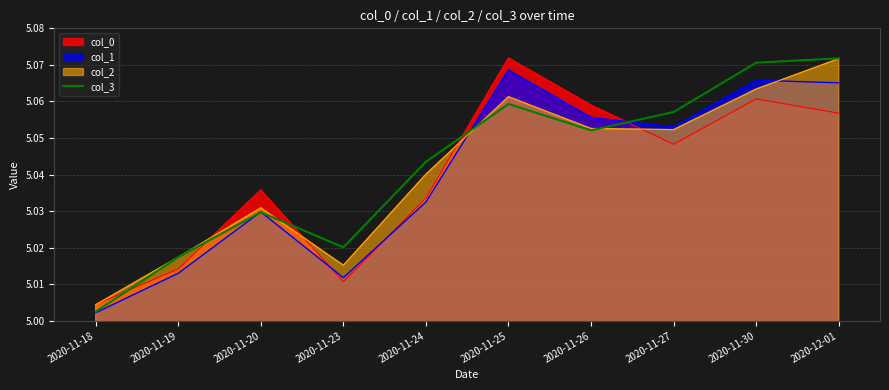

Reading left to right, transcribe all the data shown in this chart.

5.0	5.0	5.0	5.0	5.0	5.1	5.1	5.1	5.1	5.1